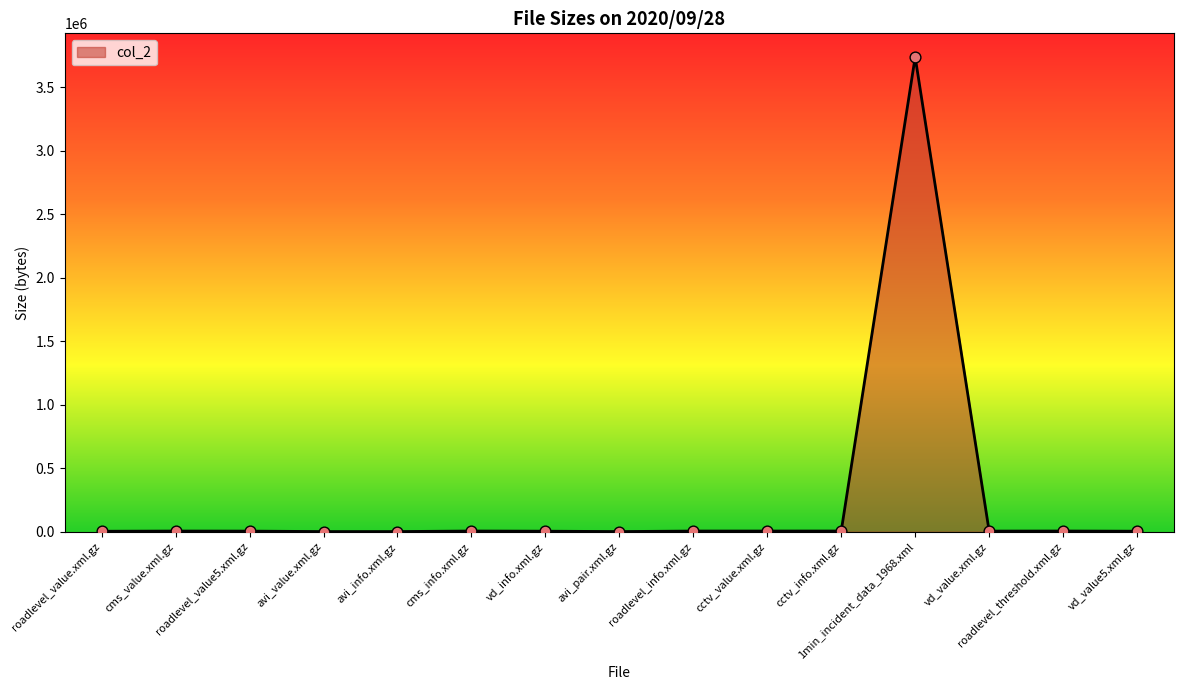

What is the ratio of the value at avi_info.xml.gz to the value at cms_value.xml.gz?

0.3